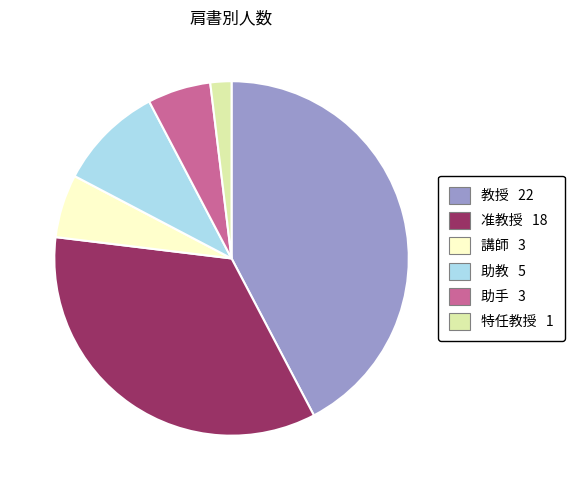

Count the number of slices in the pie.

6